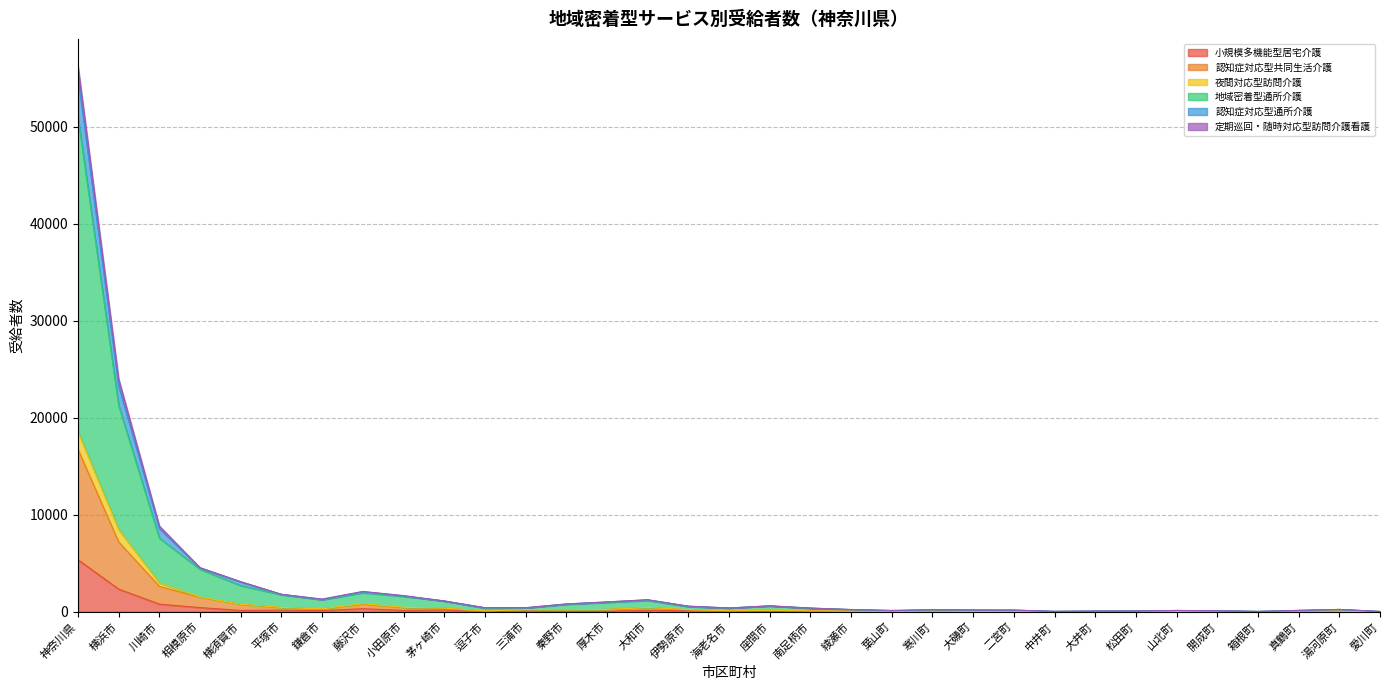

Which category has the highest value in the 小規模多機能型居宅介護 series?

神奈川県